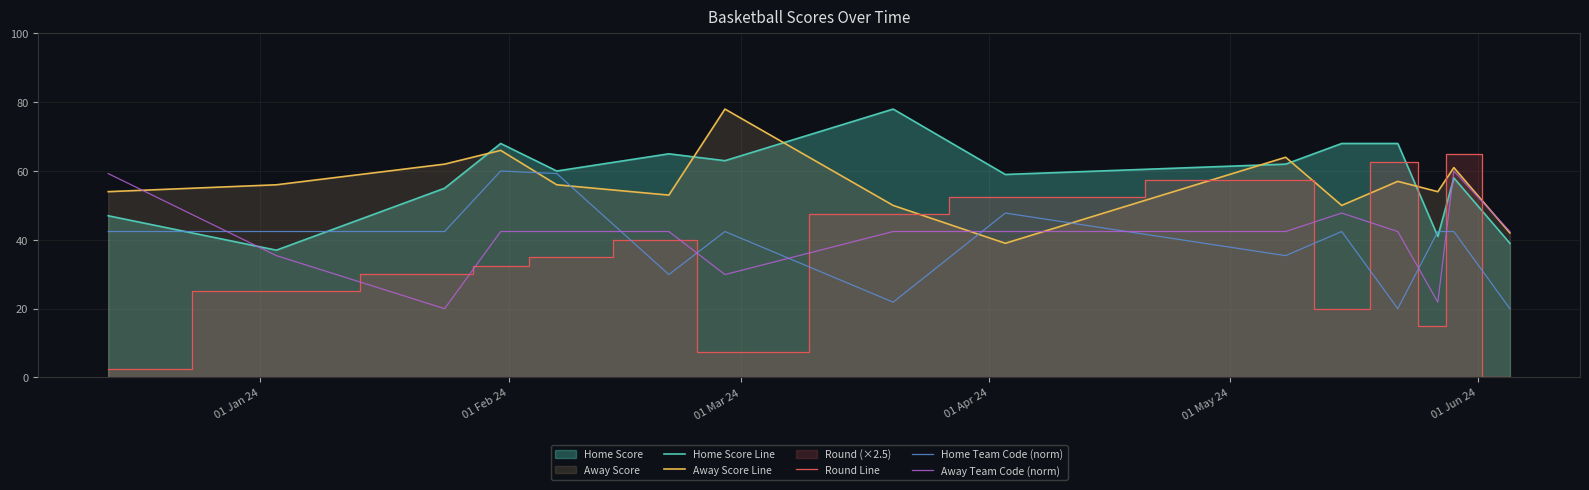

List the series in order of their peak value, lowest first.

Home Team Code (norm), Away Team Code (norm), Round Line, Home Score Line, Away Score Line